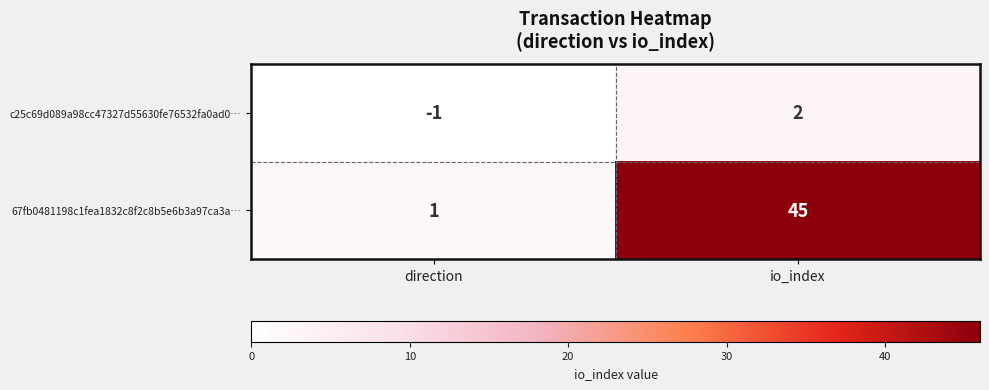

At io_index, list the series in order from smallest to largest.

c25c69d089a98cc47327d55630fe76532fa0ad0…, 67fb0481198c1fea1832c8f2c8b5e6b3a97ca3a…